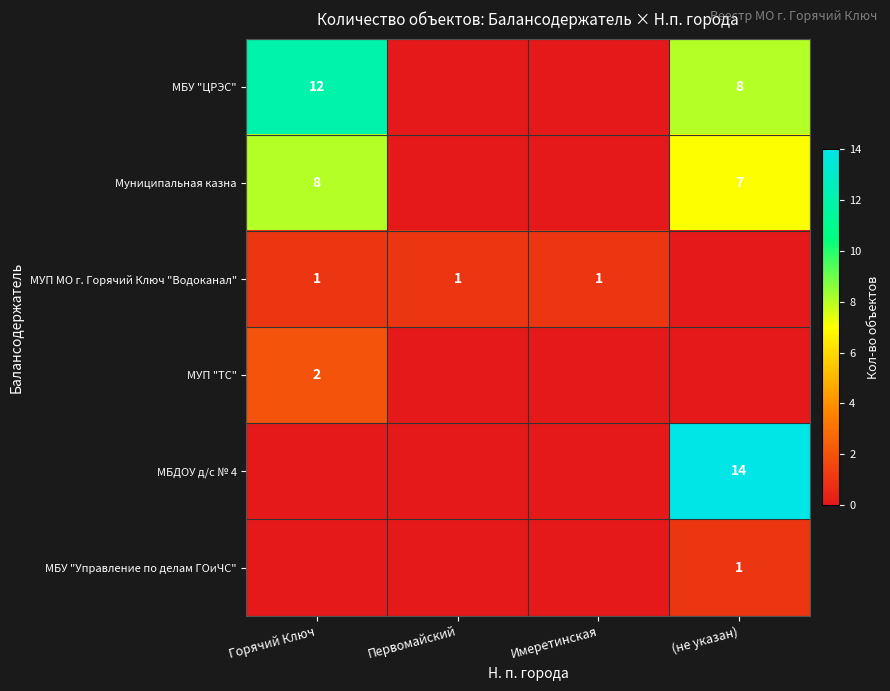

The value of Муниципальная казна at Горячий Ключ is 14. True or false?

False